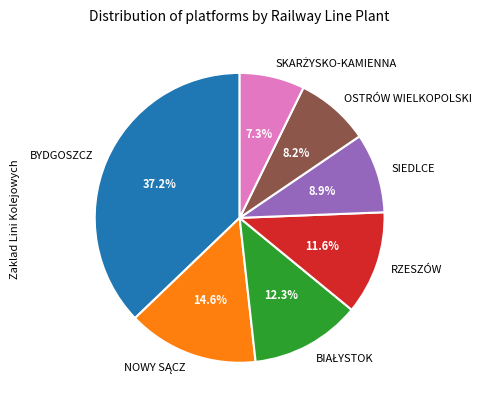

Is the sum of OSTRÓW WIELKOPOLSKI and BYDGOSZCZ greater than half?

No